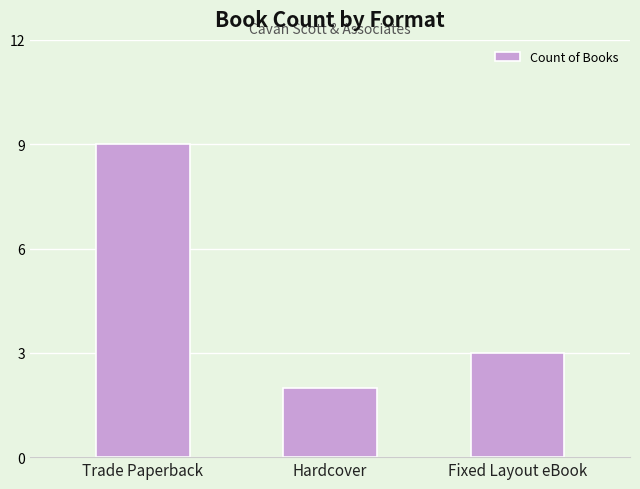

What is the label of the 3rd bar from the right?

Trade Paperback